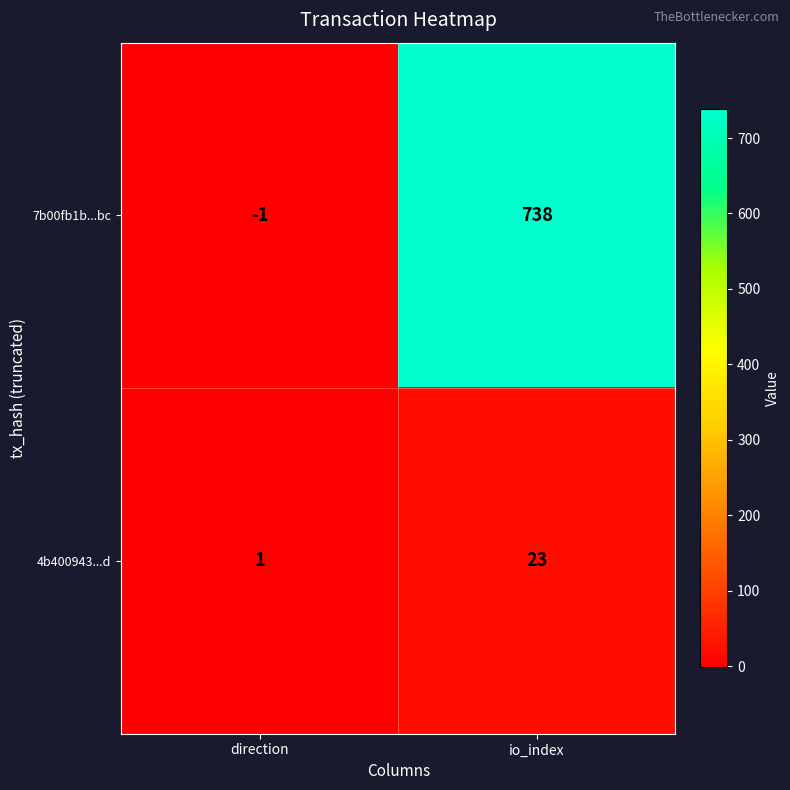

At which category is the sum across all series the highest?

io_index